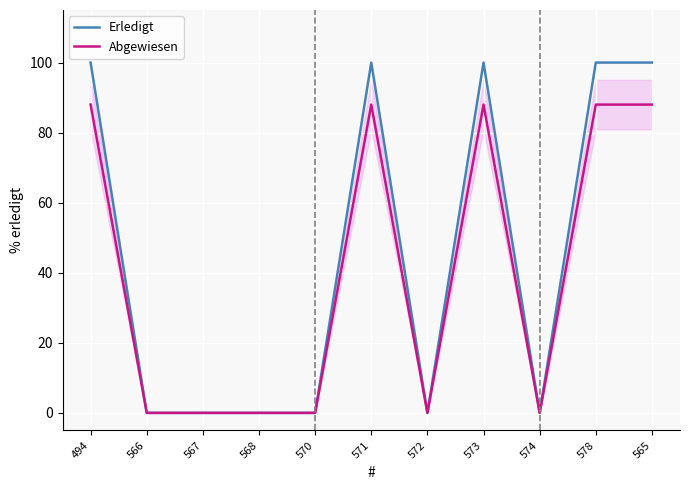

Rank the series at 568 from lowest to highest value.

Erledigt, Abgewiesen